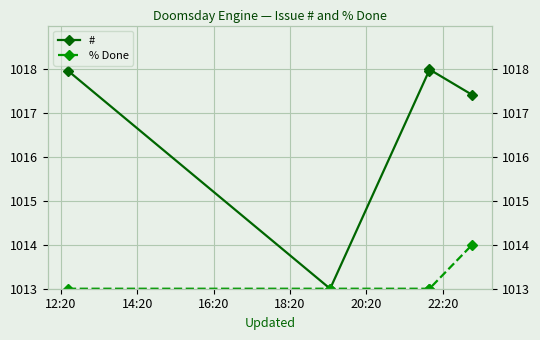

What is the value of the # point at the 4th from the left?

1018.0